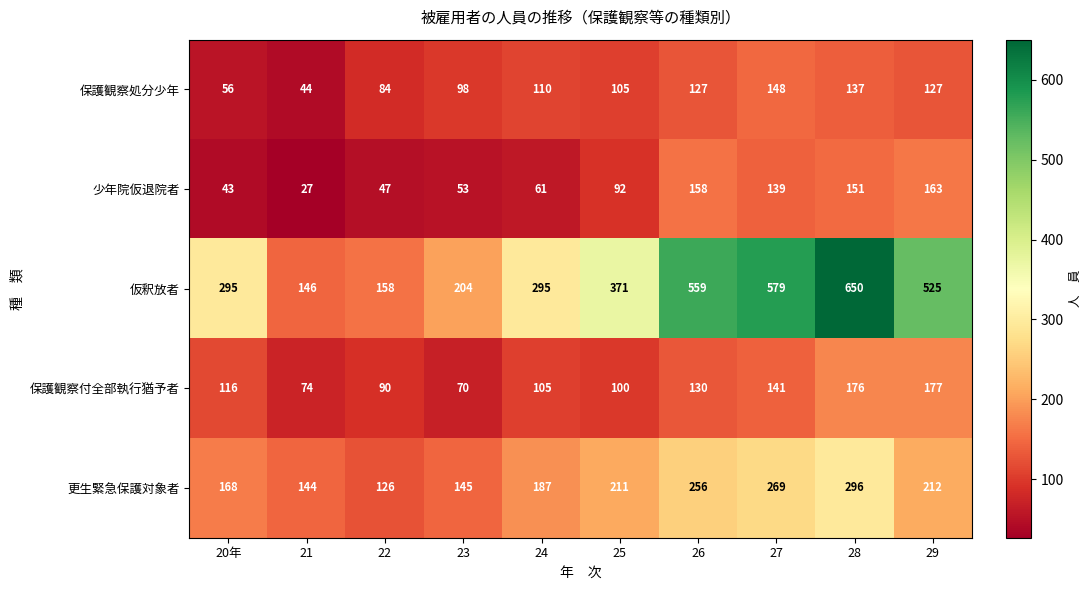

The 保護観察処分少年 series shows 137 at 28. True or false?

True